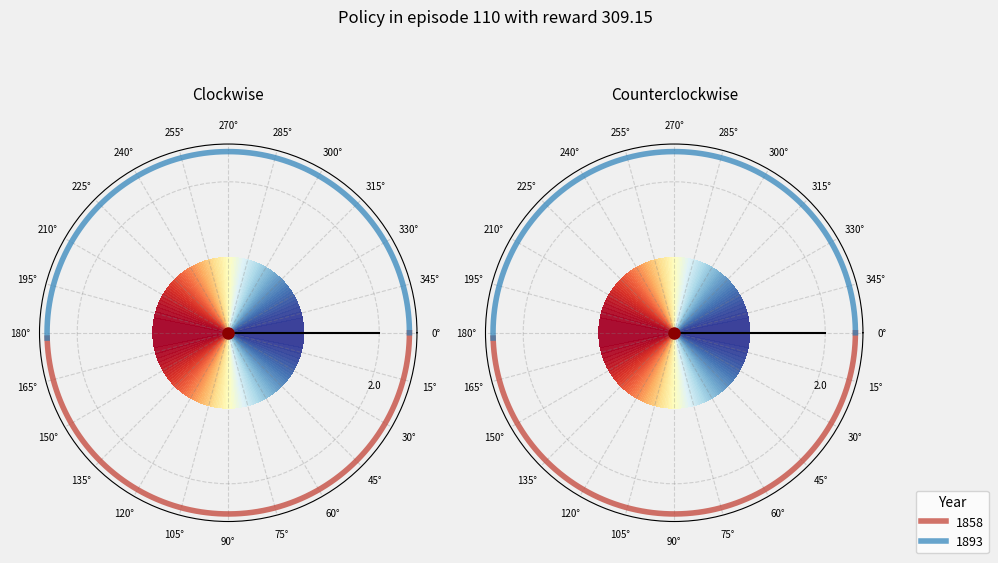

Is the sum of 1858 and 1893 greater than half?

Yes